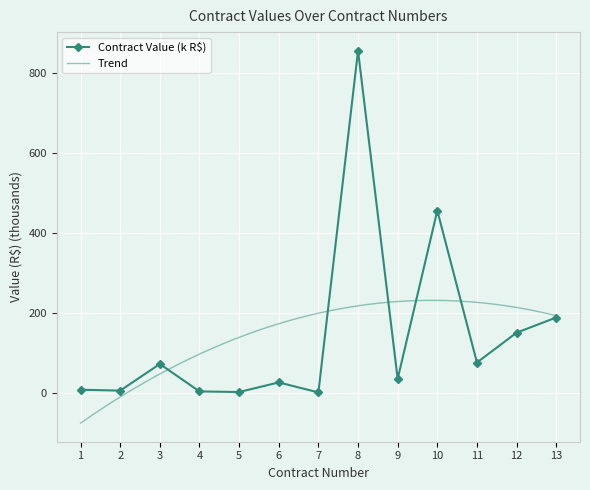

What is the value of the 4th point from the left?

3.0